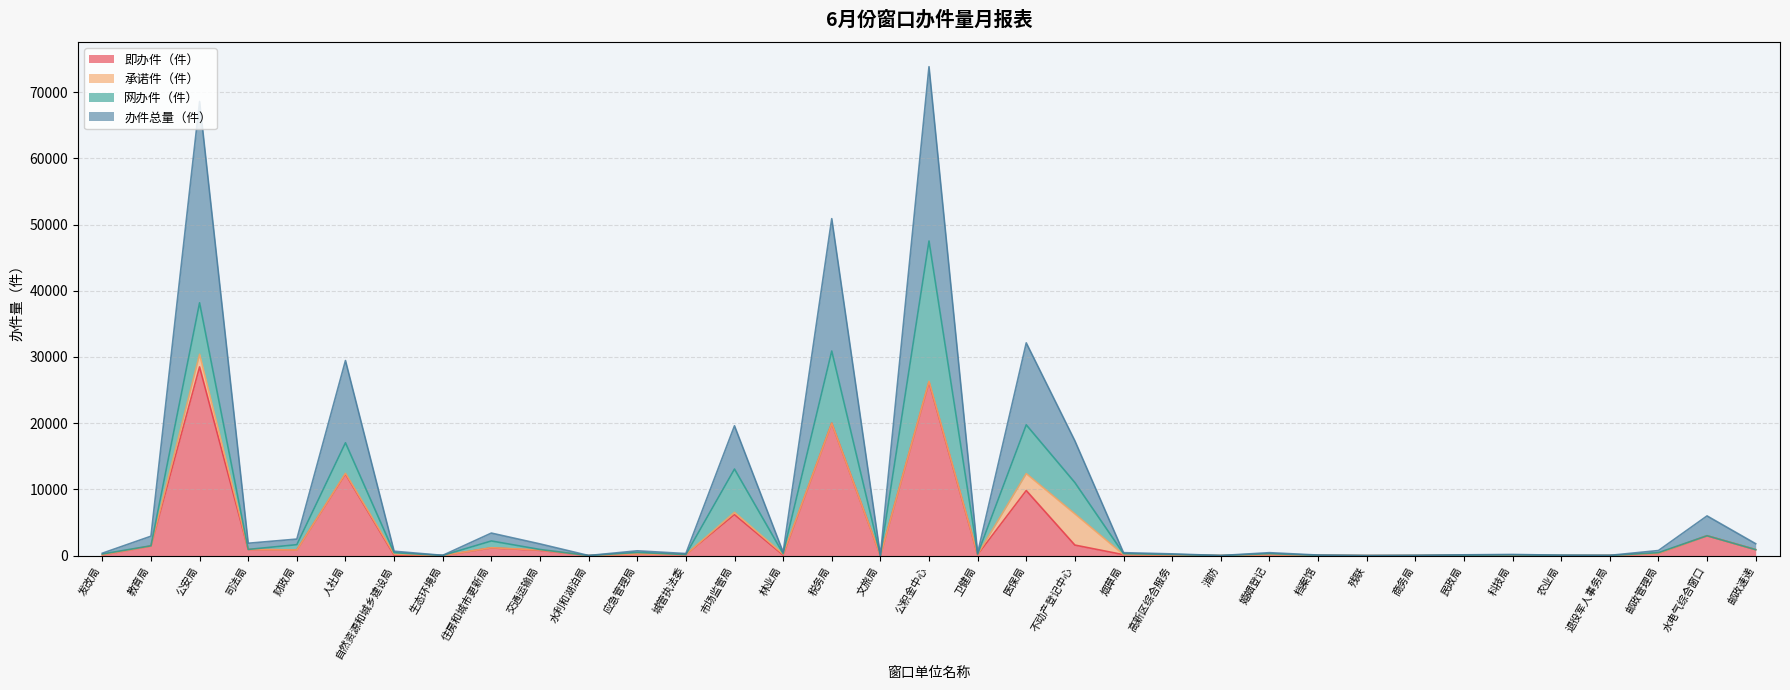

What is the total value across all series at 水电气综合窗口?

5996